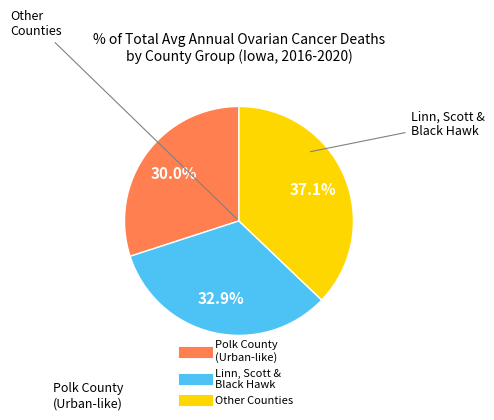

Is there a majority slice in this chart?

No